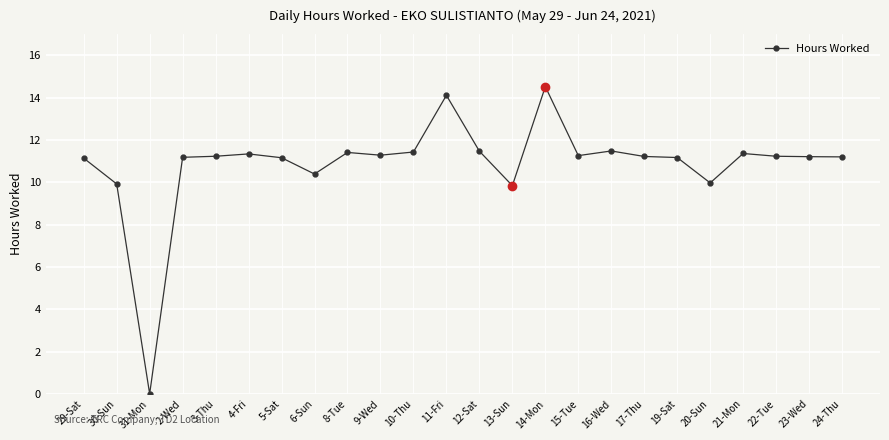

The chart shows a value of 19.9 at 10-Thu. True or false?

False